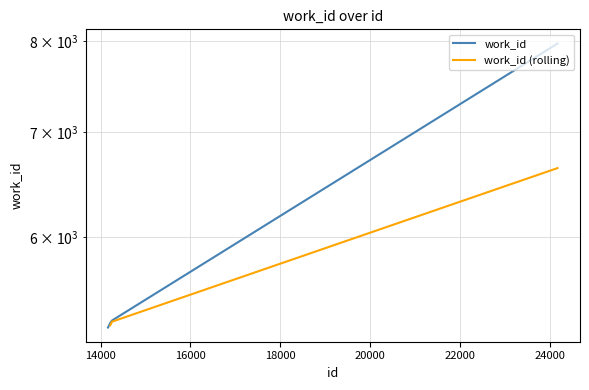

What is the change in value from 14165 to 24175?

+2709